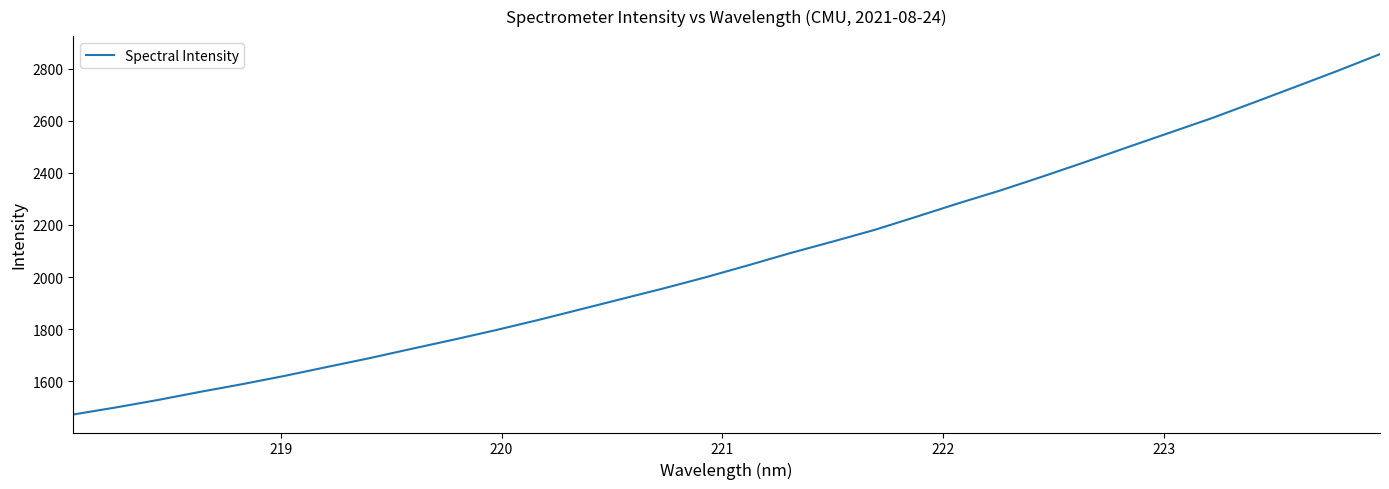

What is the smallest value displayed?

1471.6